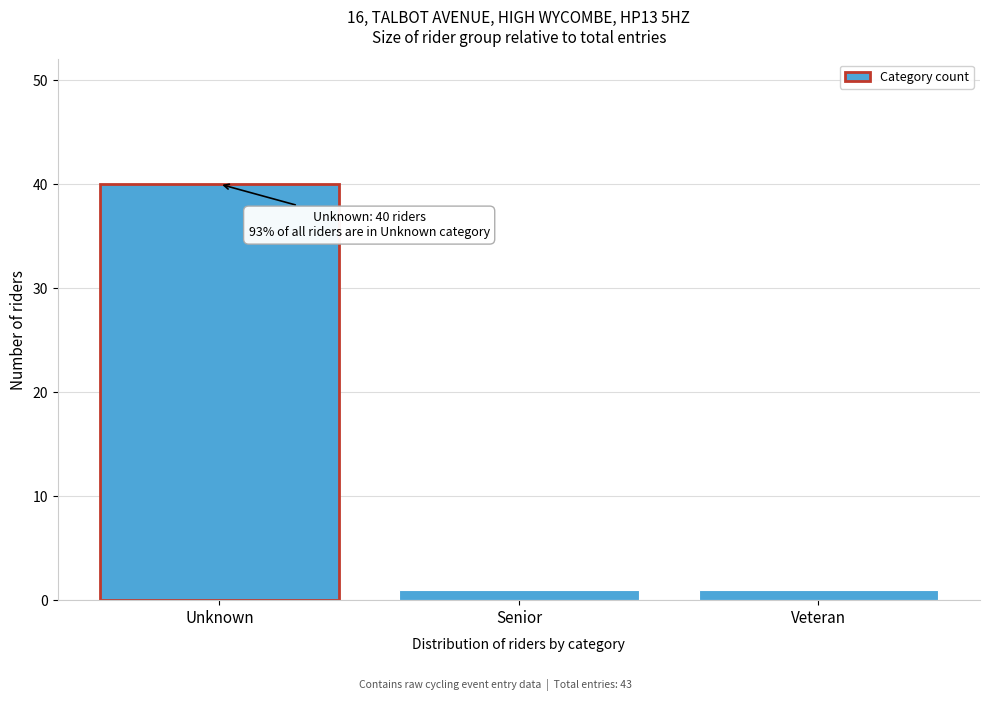

Reading left to right, transcribe all the data shown in this chart.

Unknown=40	Senior=1	Veteran=1